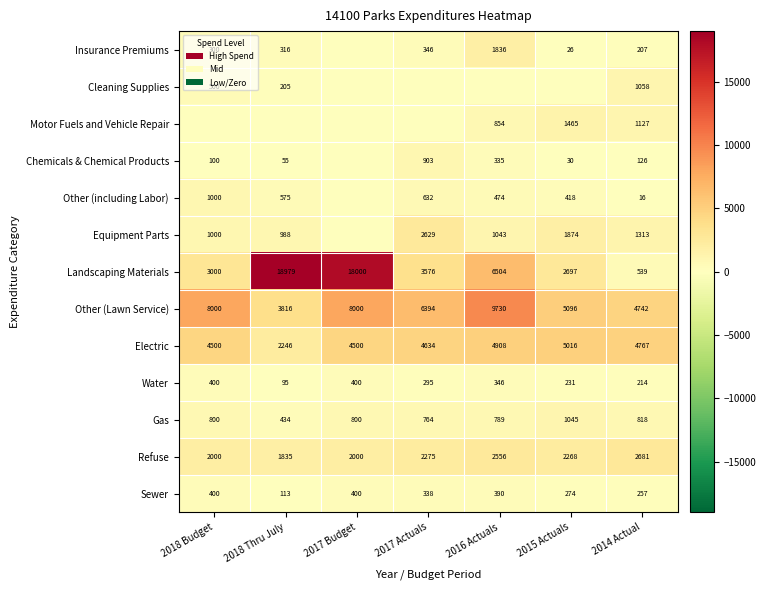

What is the difference between the highest and lowest values at 2014 Actual?

4751